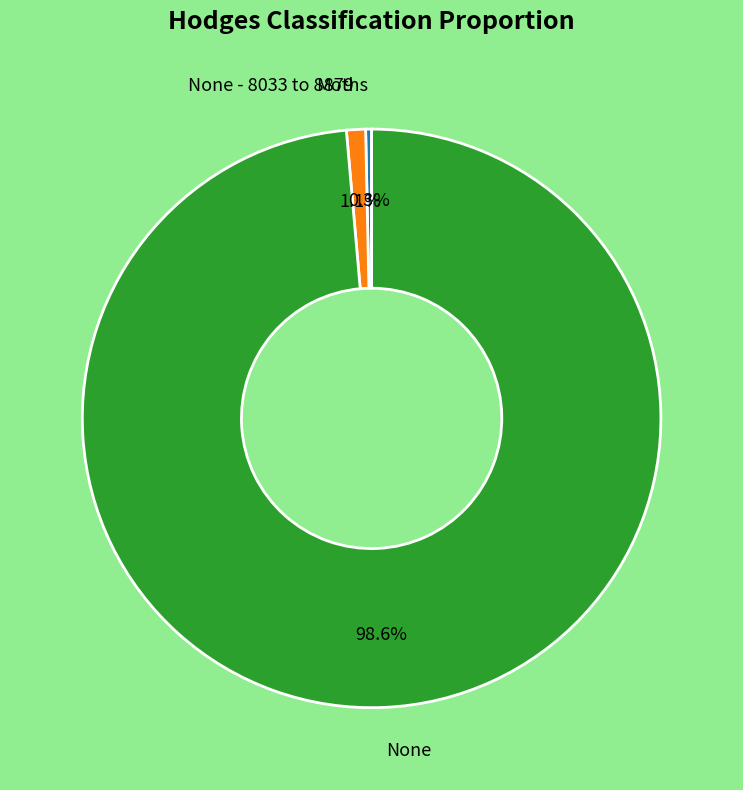

The None - 8033 to 8879 slice represents 1% of the pie. True or false?

True